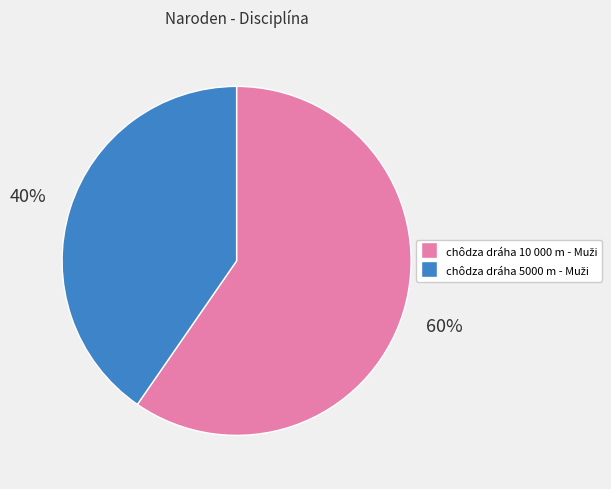

To the nearest percent, what is the average slice percentage?

50%